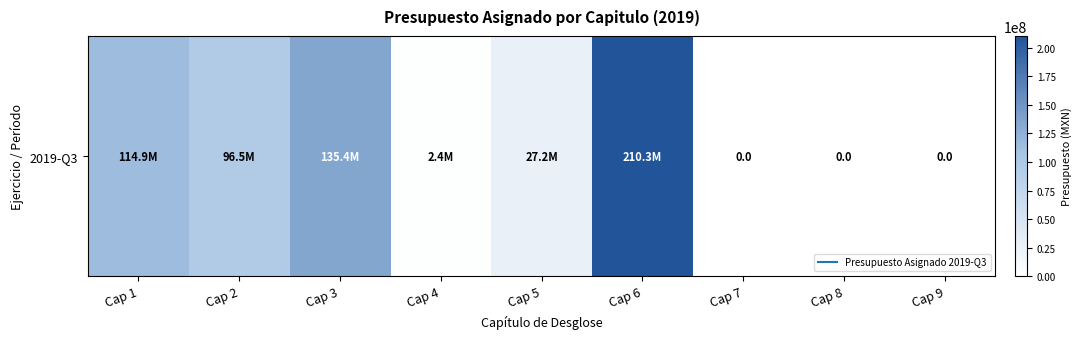

Reading right to left, transcribe all the data shown in this chart.

0.0	0.0	0.0	210295969.2	27156575.0	2374447.9	135443264.4	96482023.7	114851276.4